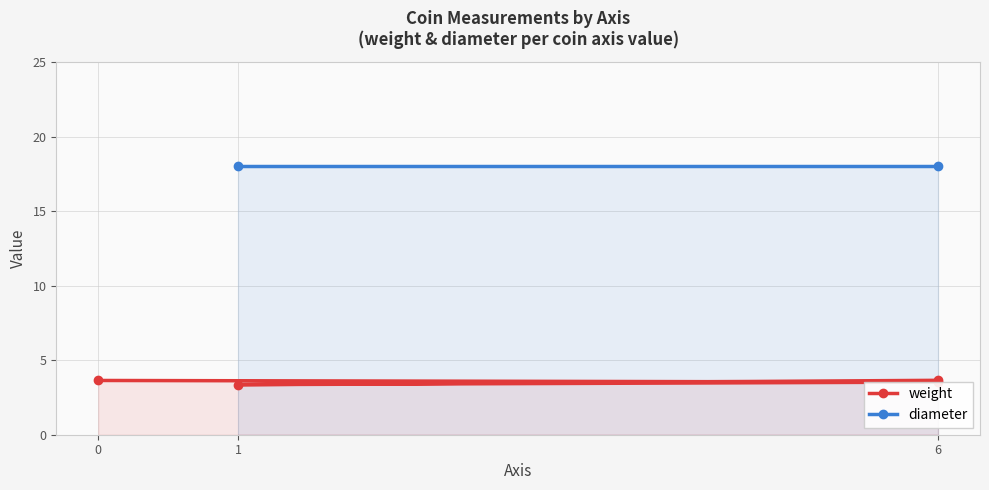

At how many categories does at least one series exceed 4?

2